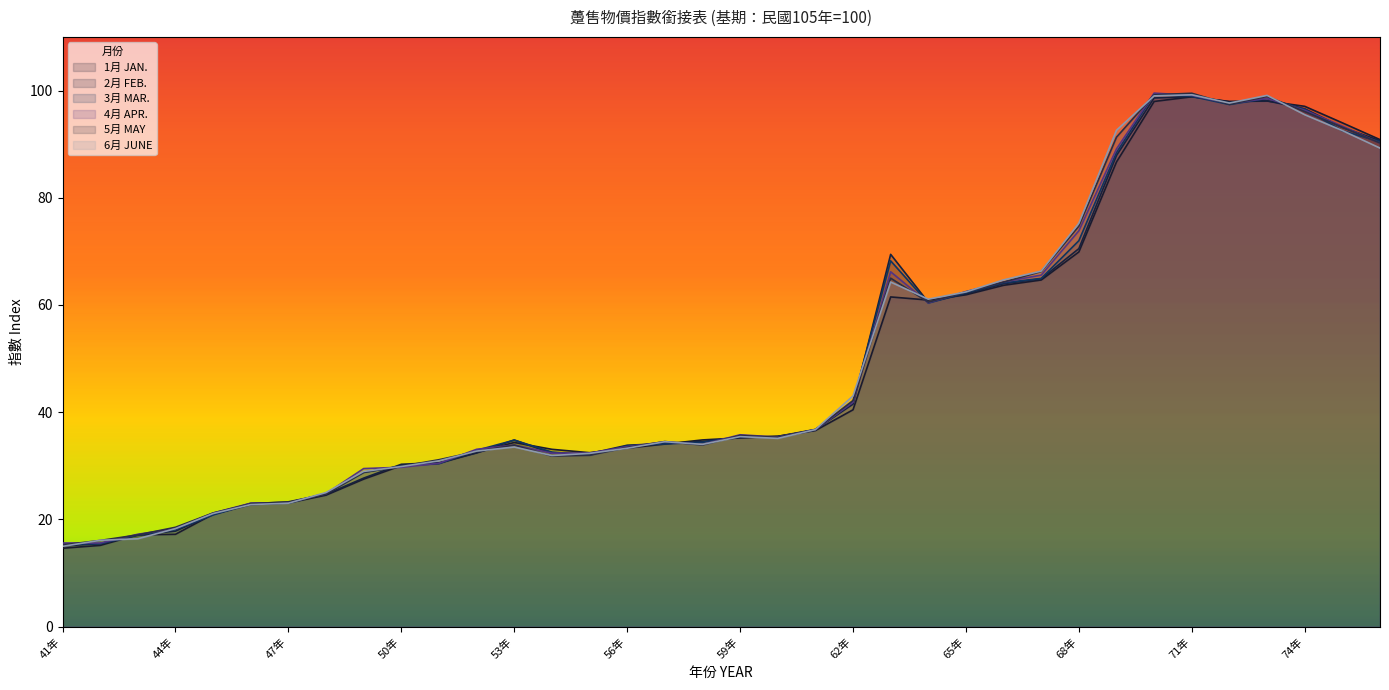

What is the difference between the maximum and second lowest values in the 3月 MAR. series?

83.8